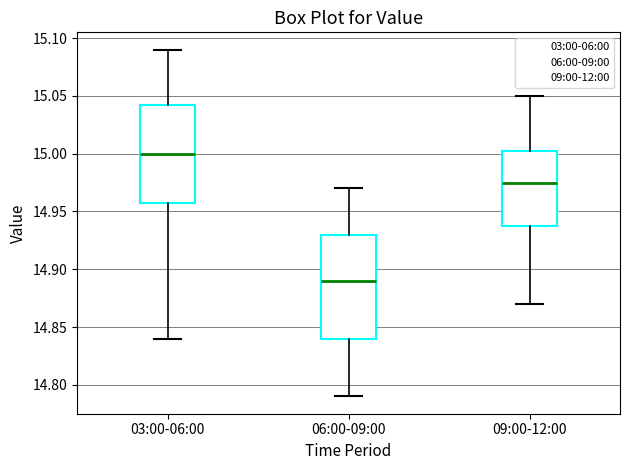

Reading left to right, read every box against the y-axis: the position of its median line, the range the box covers, and the ends of its whiskers. The values are not printed on the chart, so give them approximately, as read against the axis.

03:00-06:00: median 15.000, box 14.960 to 15.045, whiskers 14.840 to 15.090
06:00-09:00: median 14.890, box 14.840 to 14.930, whiskers 14.790 to 14.970
09:00-12:00: median 14.975, box 14.940 to 15.005, whiskers 14.870 to 15.050